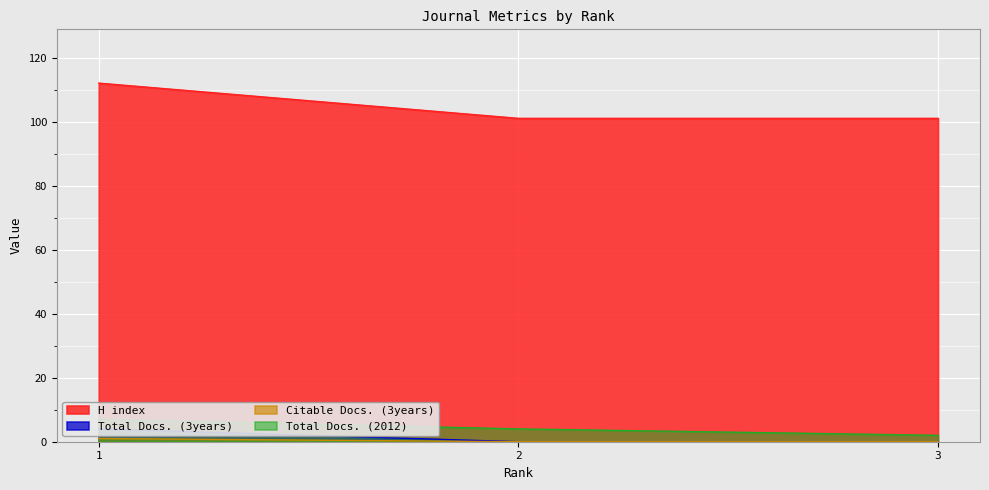

Does the chart display data point markers on the line(s)?

No